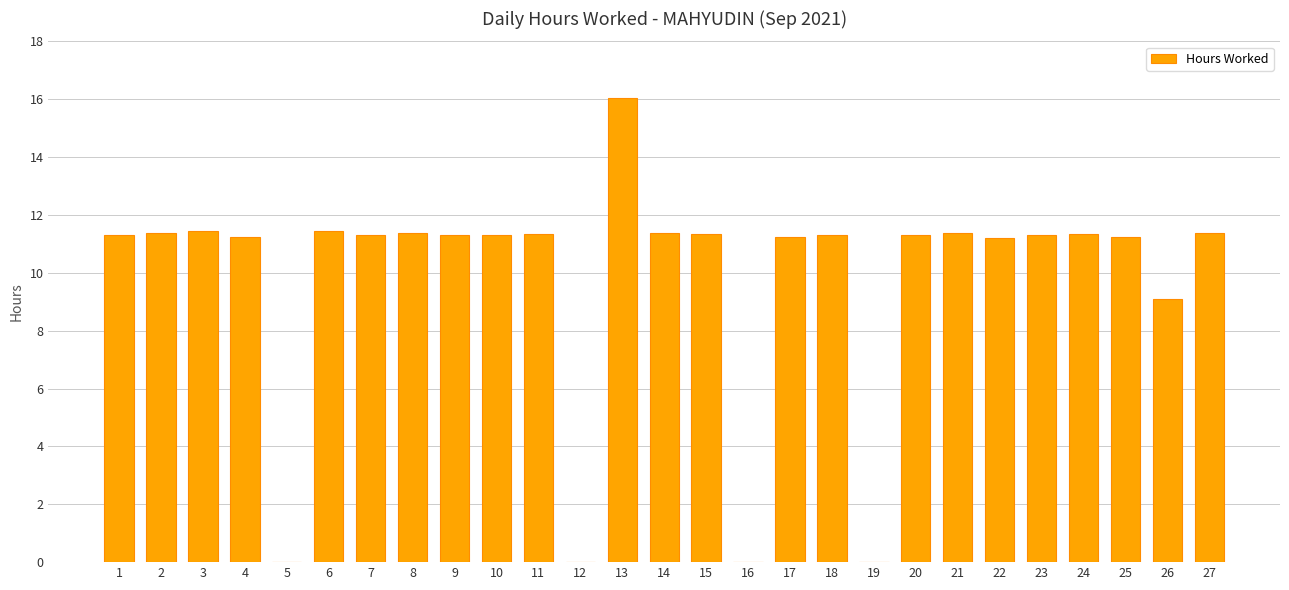

At which label is the value closest to 8?

26